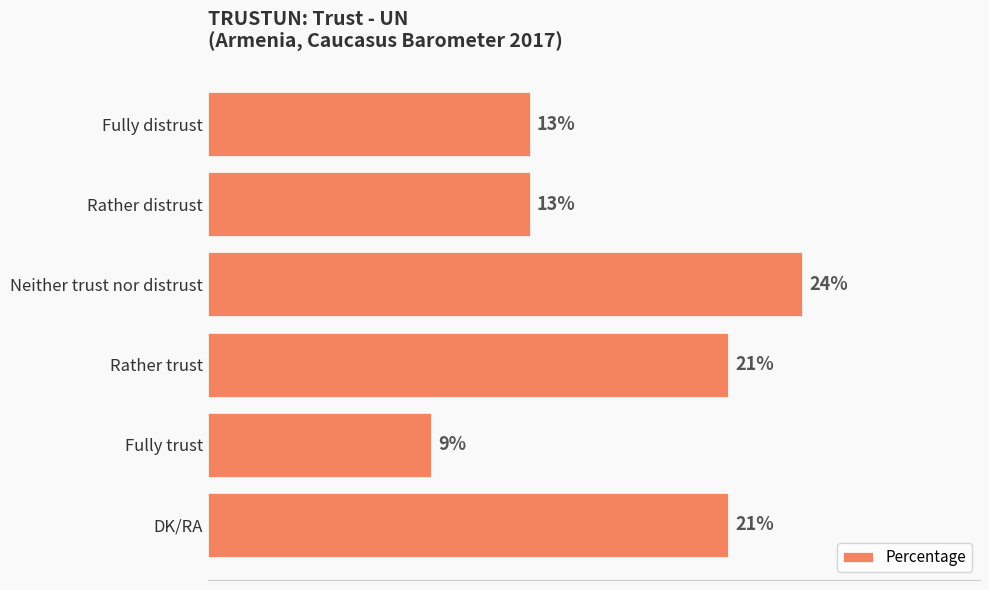

Which has a higher value, Fully distrust or Fully trust?

Fully distrust